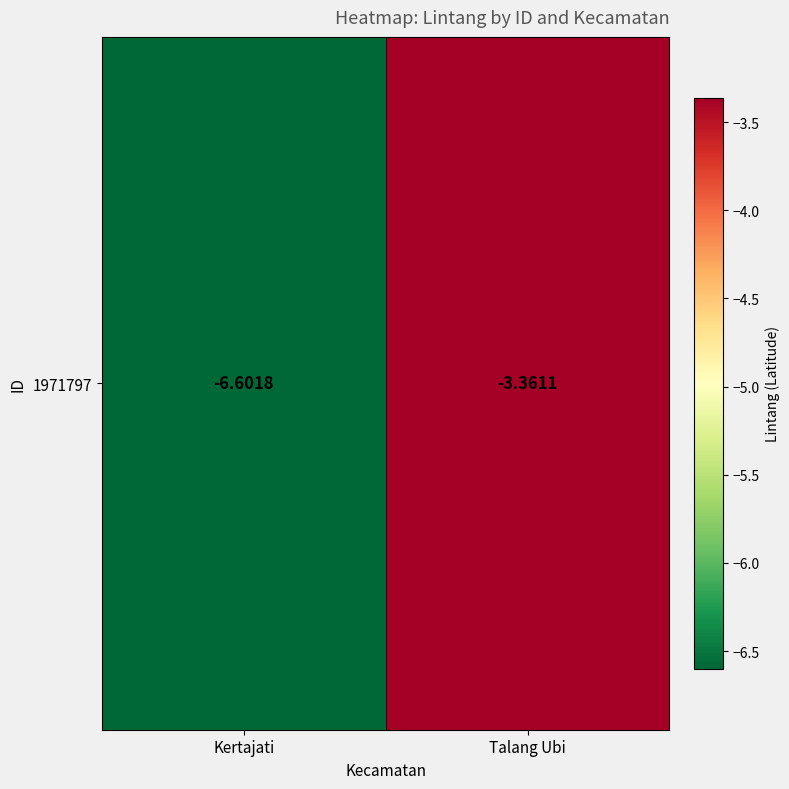

What is the sum of the values at Kertajati and Talang Ubi?

-10.0